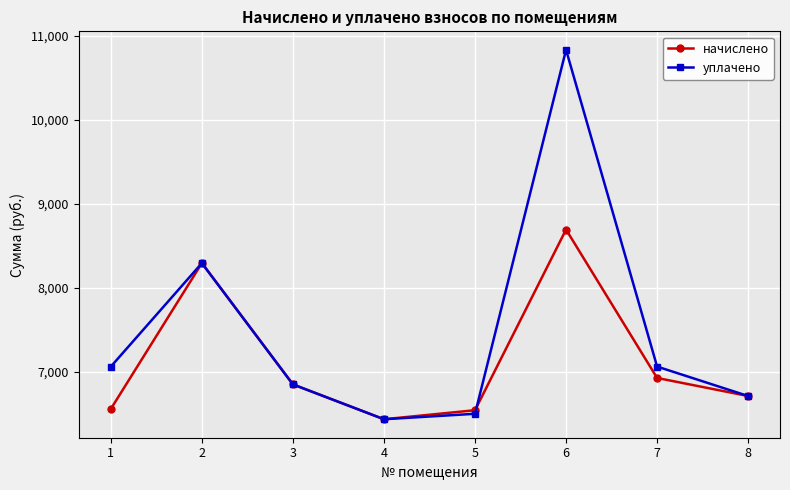

What is the value of the уплачено point at the 8th from the left?

6712.3